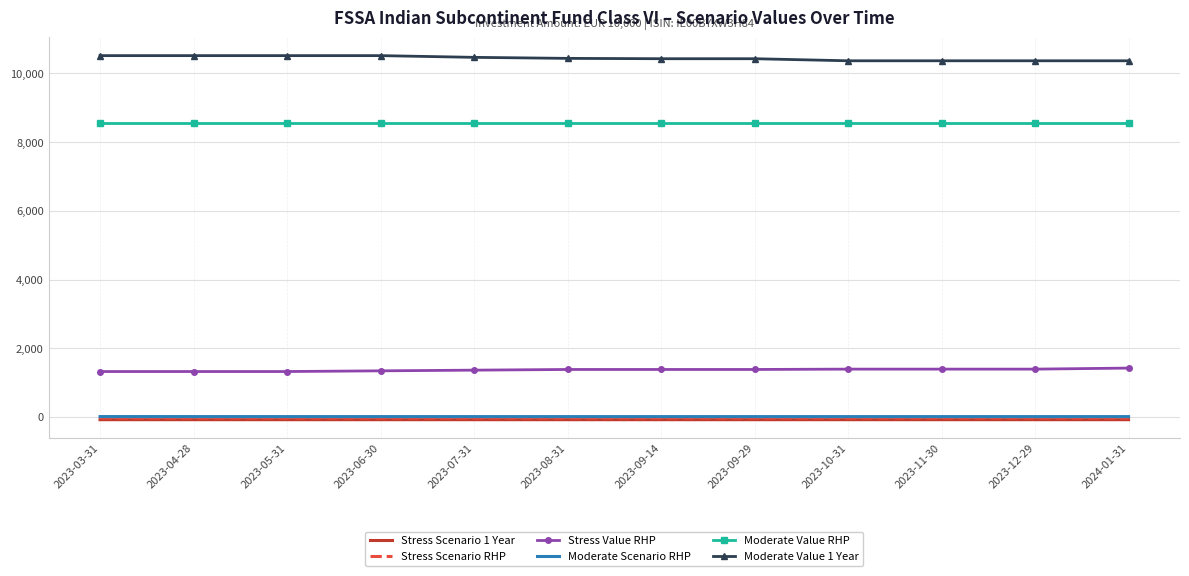

What is the sum of the Moderate Value RHP values at 2023-05-31 and 2023-08-31?

17120.0